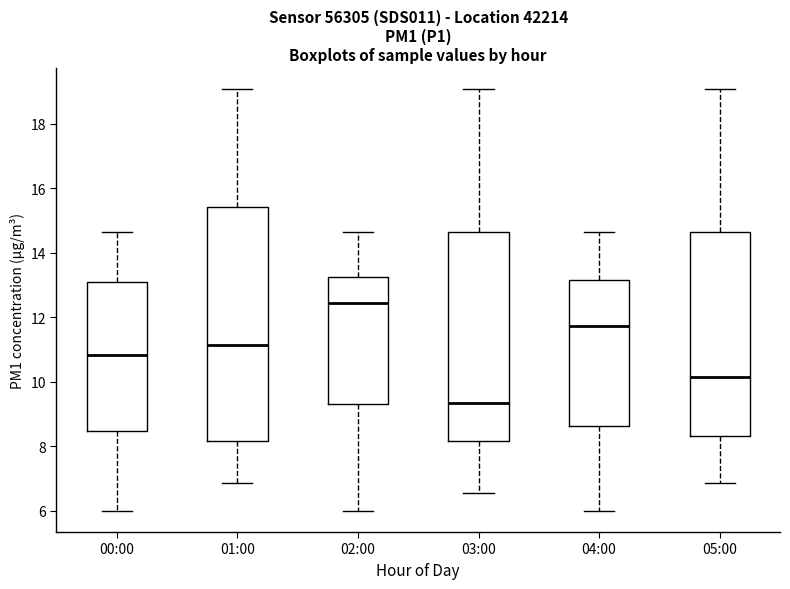

Where does the upper whisker of the box for 00:00 end on the y-axis? The values are not printed on the chart, so give them approximately, as read against the axis.

14.6